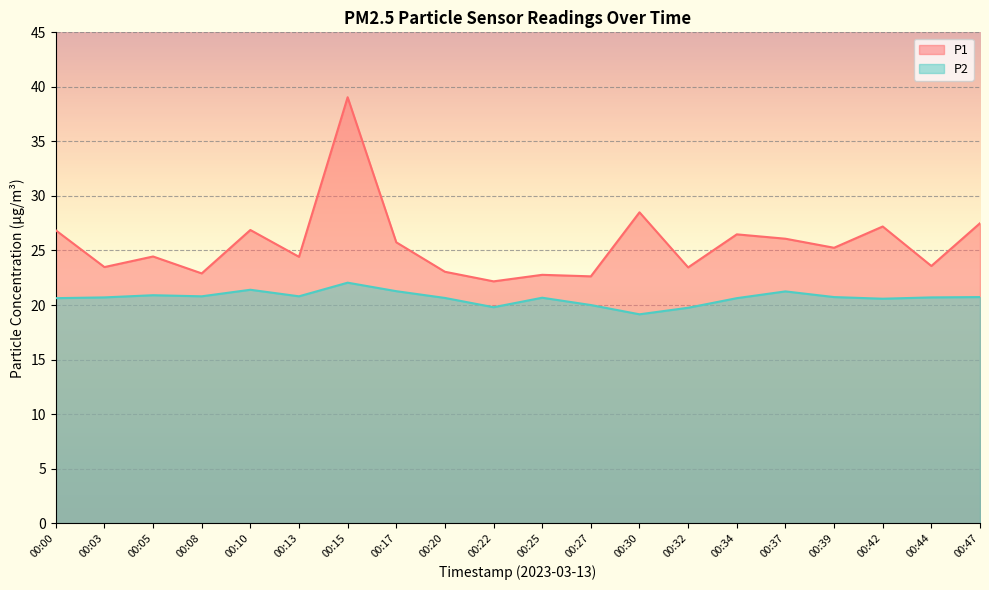

Which series has the largest total across all categories?

P1